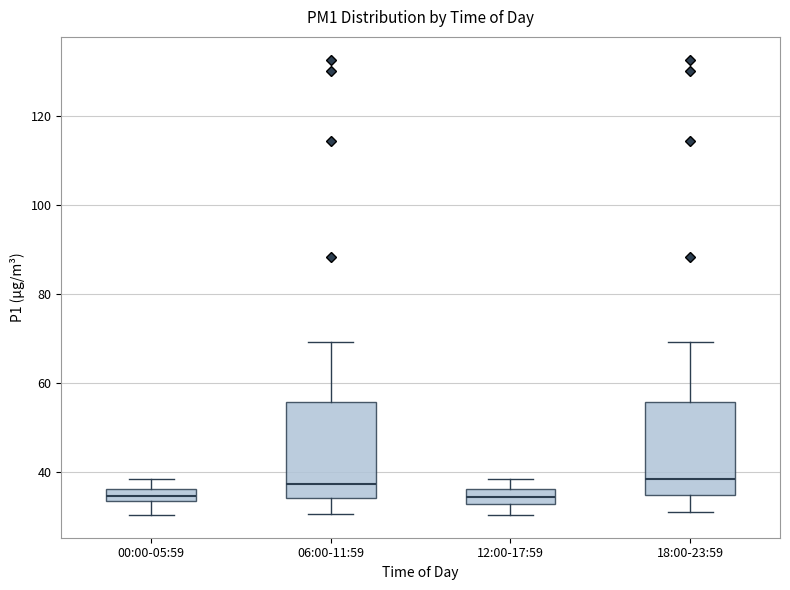

Where does the upper whisker of the box for 12:00-17:59 end on the y-axis? The values are not printed on the chart, so give them approximately, as read against the axis.

38